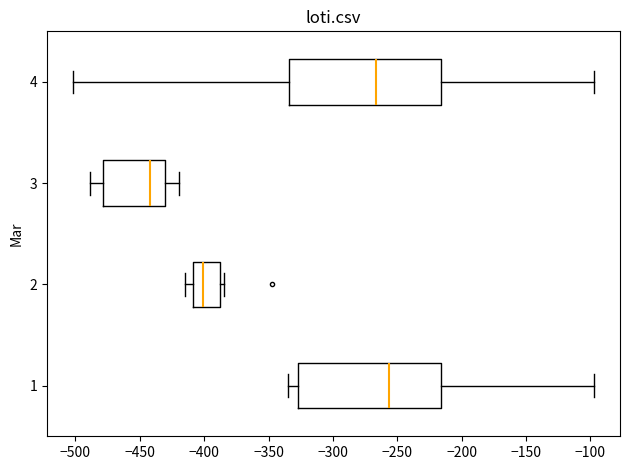

Where does the median line of the box at y = 3 sit on the x-axis? The values are not printed on the chart, so give them approximately, as read against the axis.

-440